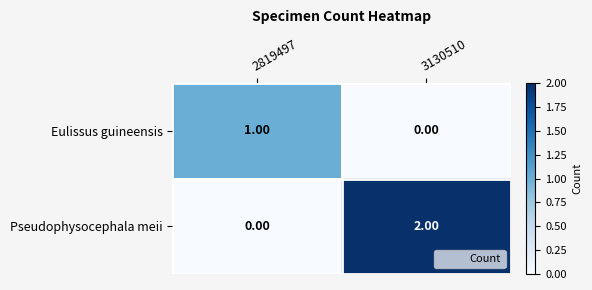

Between 2819497 and 3130510, which series saw the biggest shift?

Pseudophysocephala meii